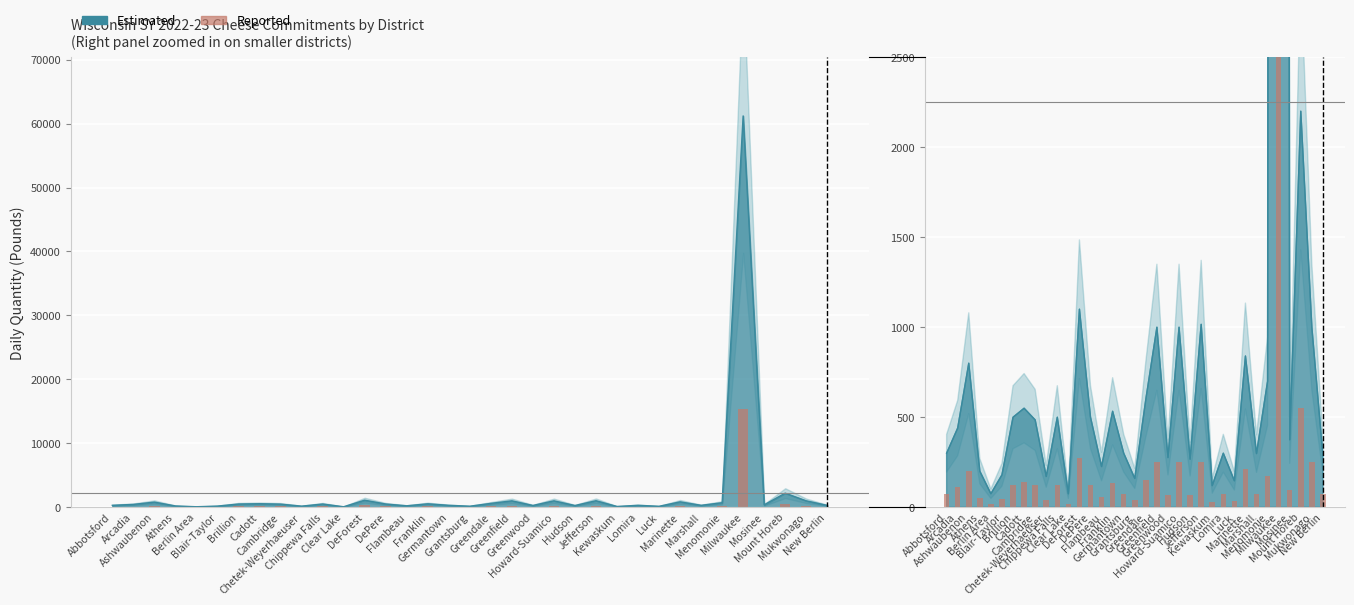

Between Chetek-Weyerhaeuser and Abbotsford, which is larger?

Abbotsford